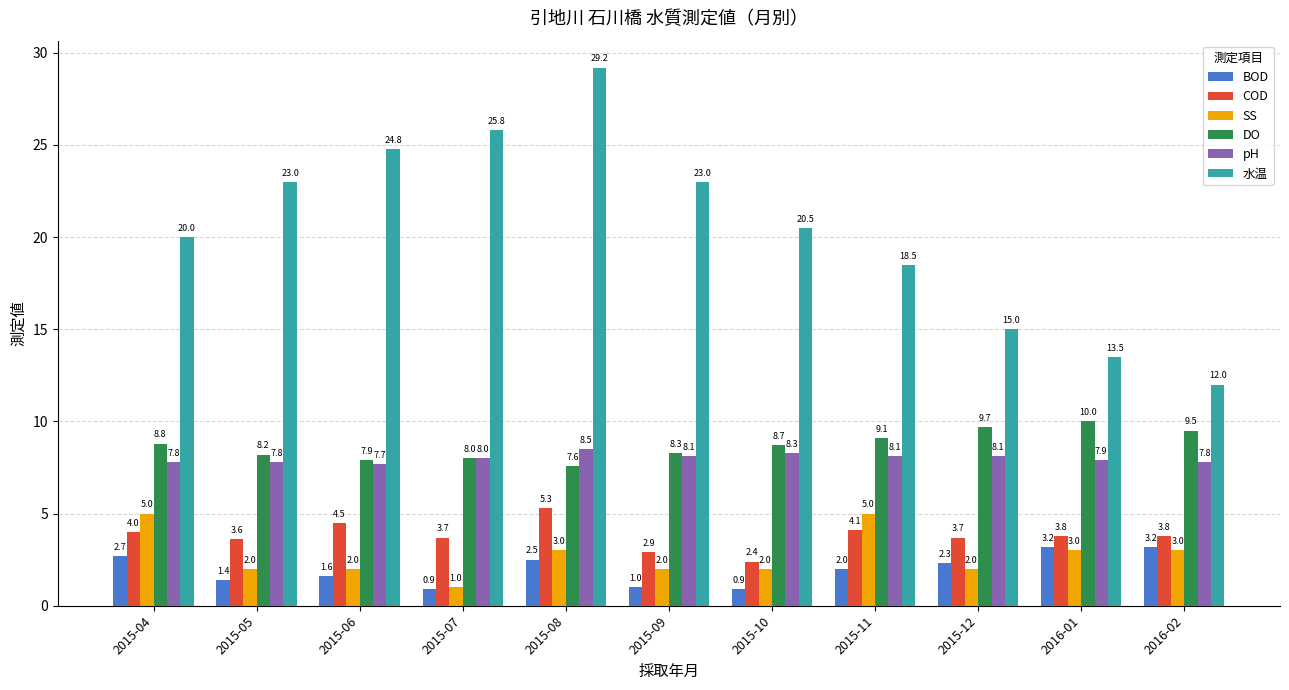

How many categories are shown in the chart?

11